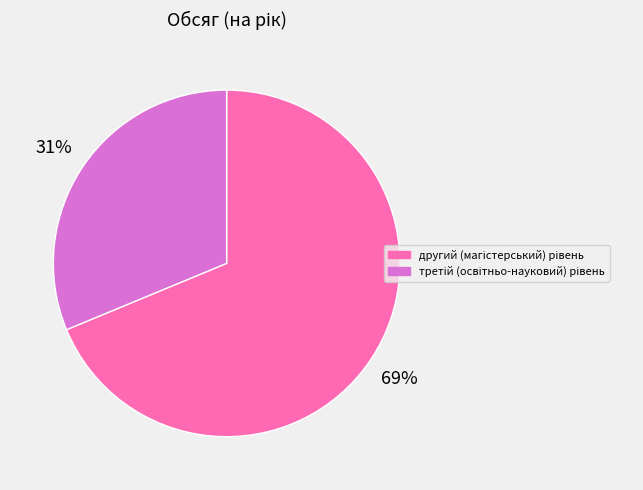

To the nearest percent, what is the average slice percentage?

50%